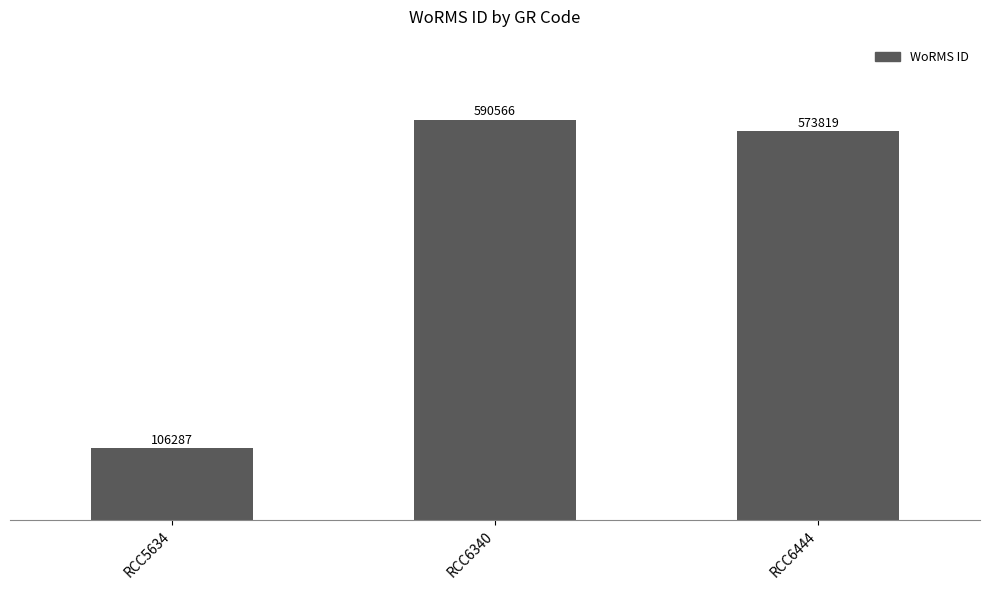

Rank the categories by value from highest to lowest.

RCC6340, RCC6444, RCC5634